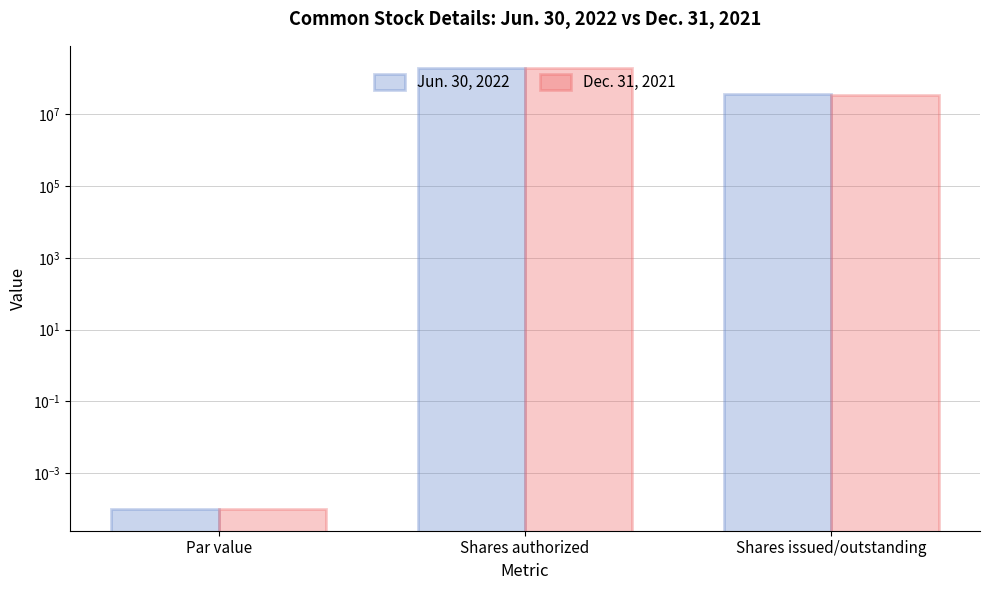

Which has a higher value, Shares issued/outstanding or Shares authorized?

Shares authorized